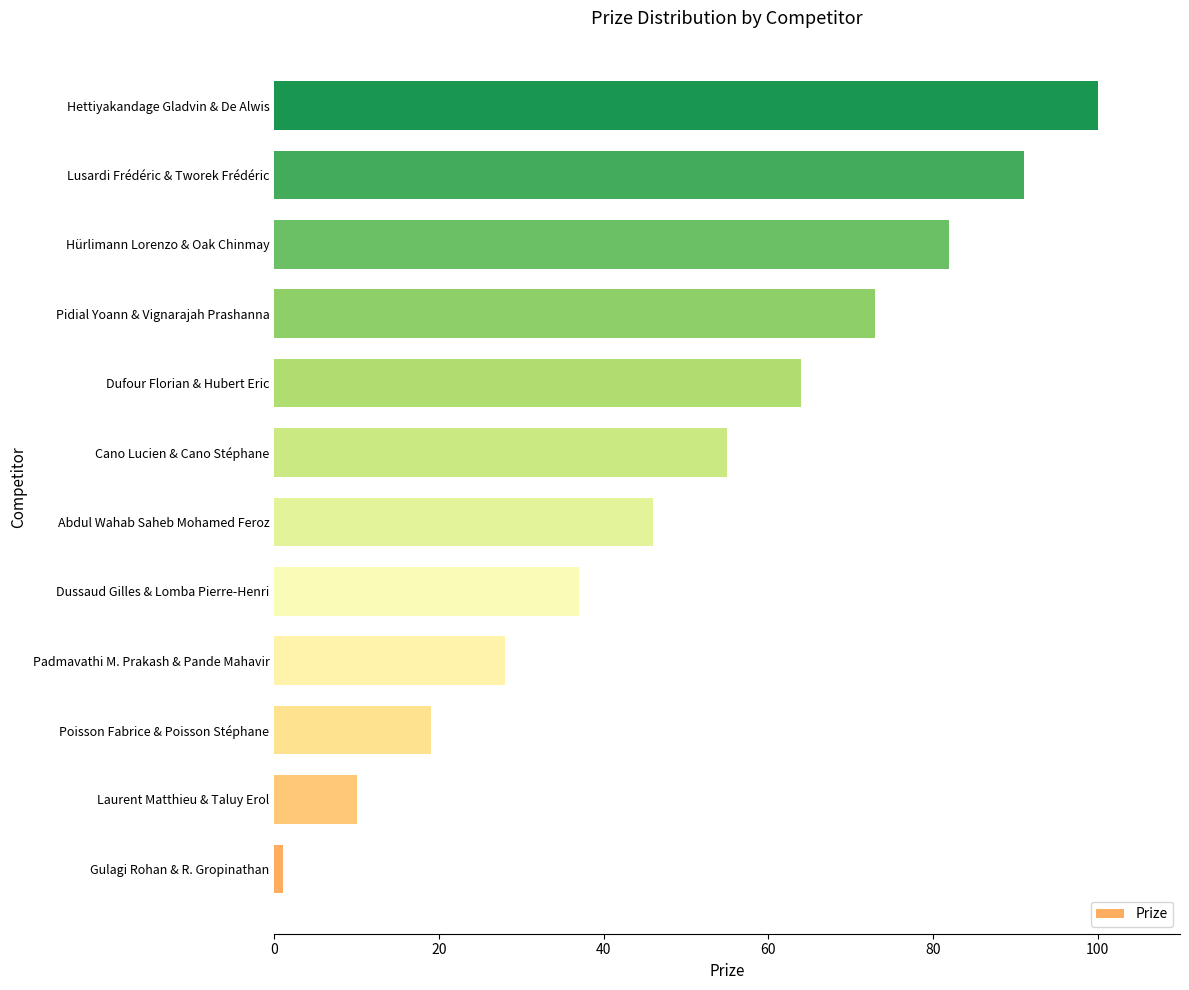

List the labels in order of value, largest first.

Hettiyakandage Gladvin & De Alwis, Lusardi Frédéric & Tworek Frédéric, Hürlimann Lorenzo & Oak Chinmay, Pidial Yoann & Vignarajah Prashanna, Dufour Florian & Hubert Eric, Cano Lucien & Cano Stéphane, Abdul Wahab Saheb Mohamed Feroz, Dussaud Gilles & Lomba Pierre-Henri, Padmavathi M. Prakash & Pande Mahavir, Poisson Fabrice & Poisson Stéphane, Laurent Matthieu & Taluy Erol, Gulagi Rohan & R. Gropinathan